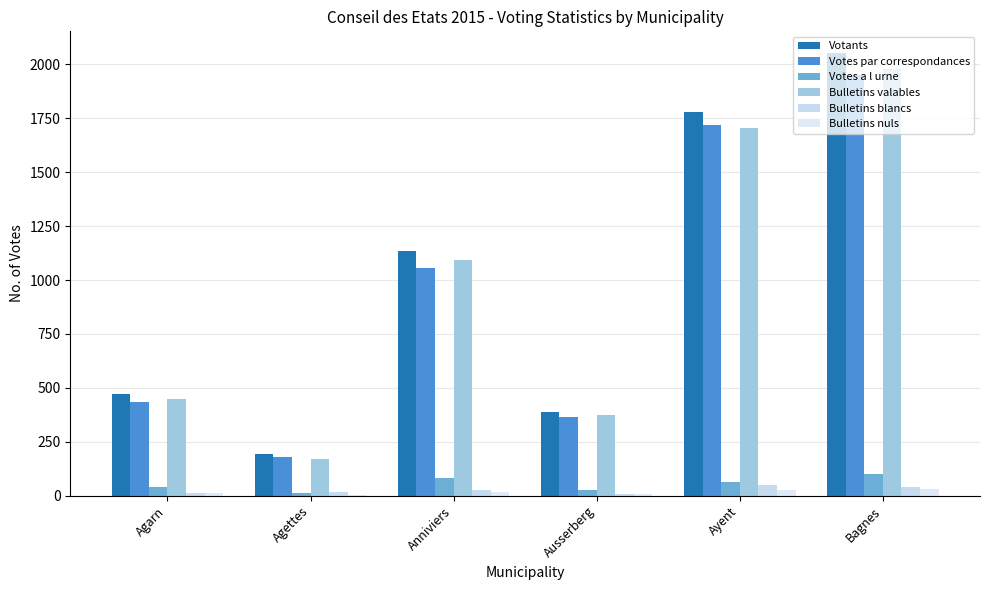

Are the bars grouped side by side (vs. stacked)?

Yes